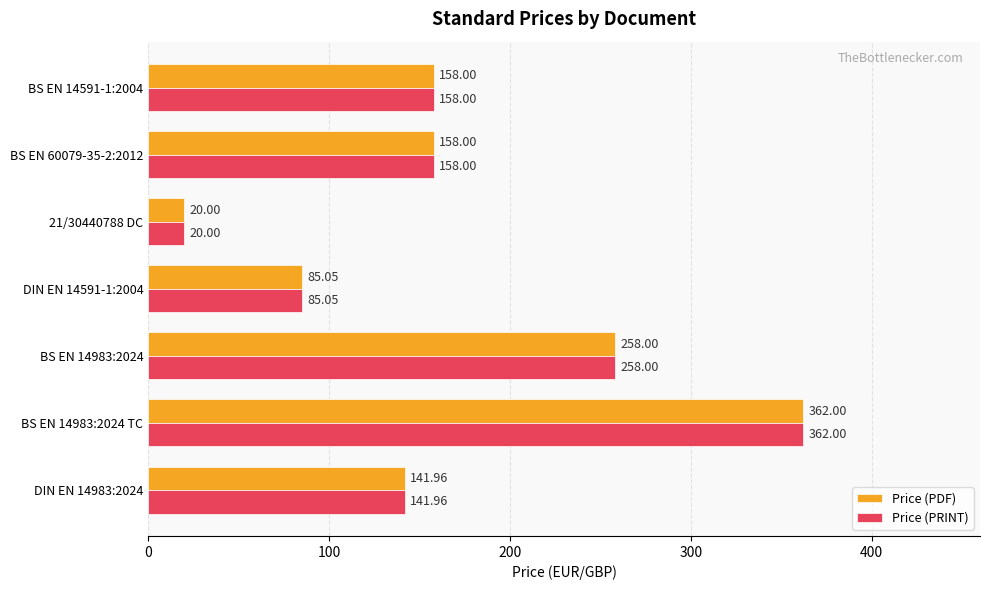

What is the minimum value for Price (PRINT)?

20.0